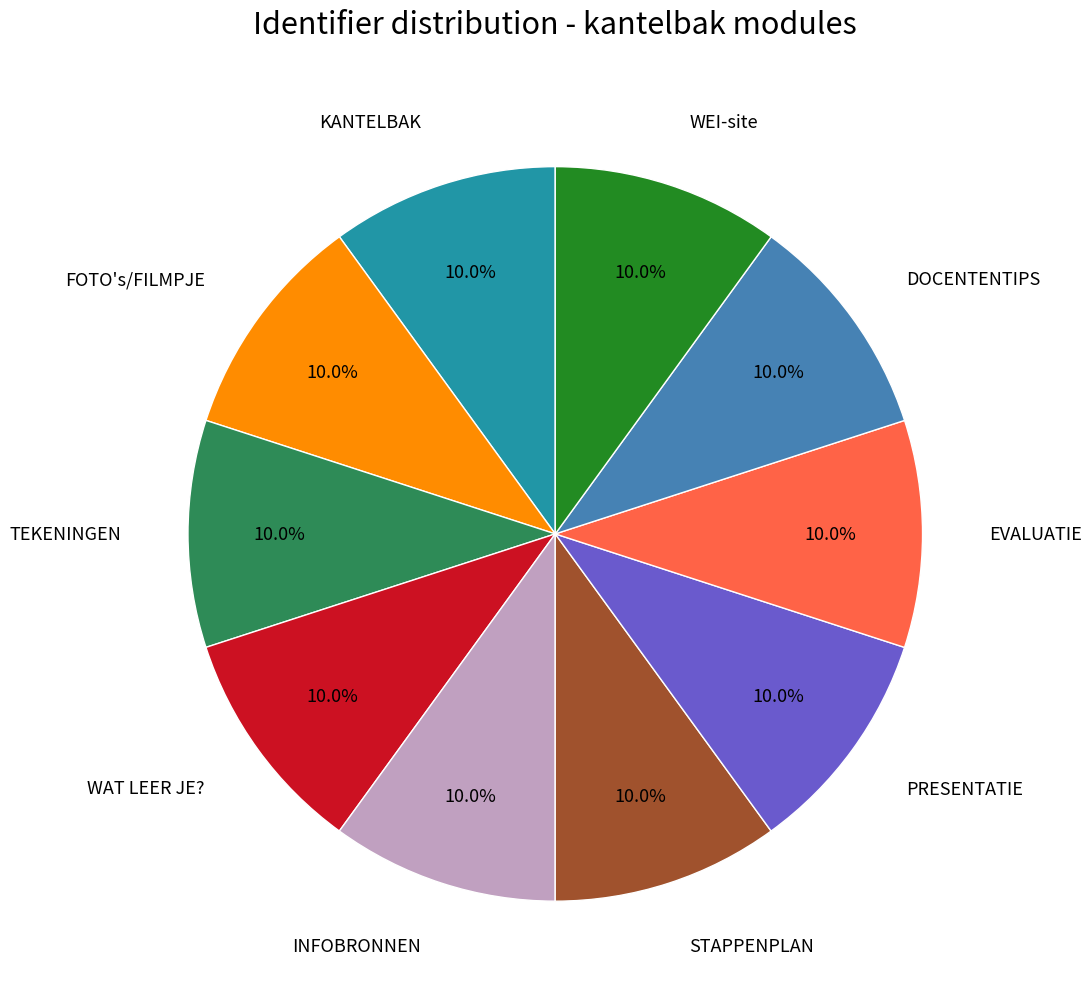

Does any single category account for the majority?

No